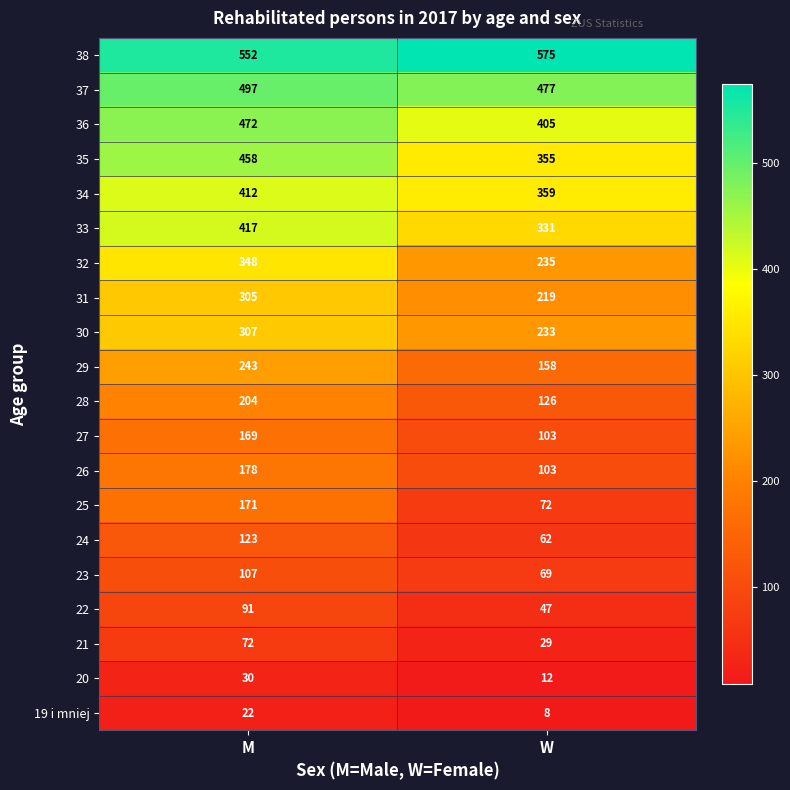

What is the sum of all 19 i mniej values?

30